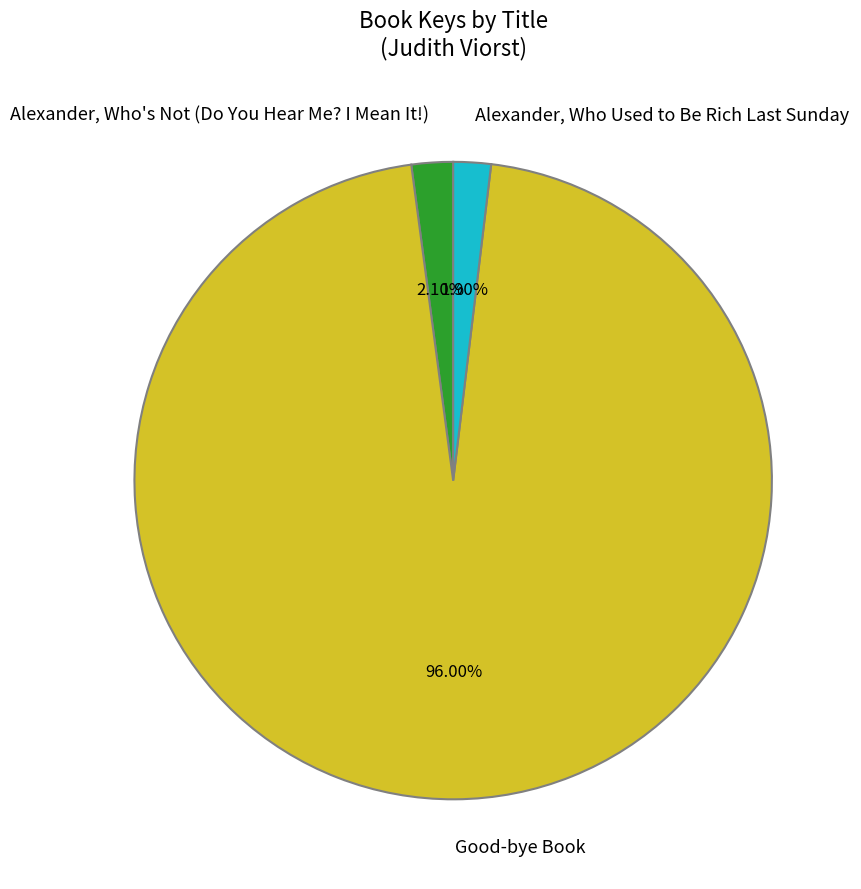

Is there a majority slice in this chart?

Yes